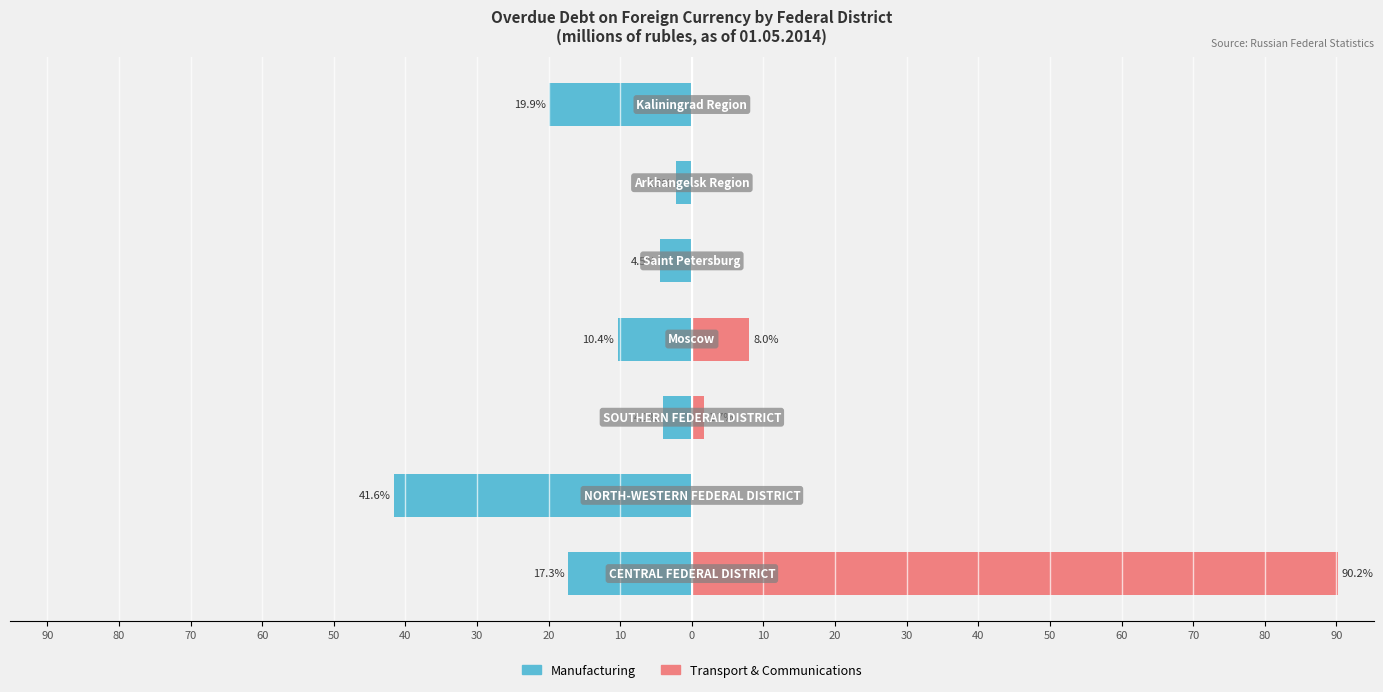

What is the value of the Manufacturing bar at the 5th from the left?

-4.5